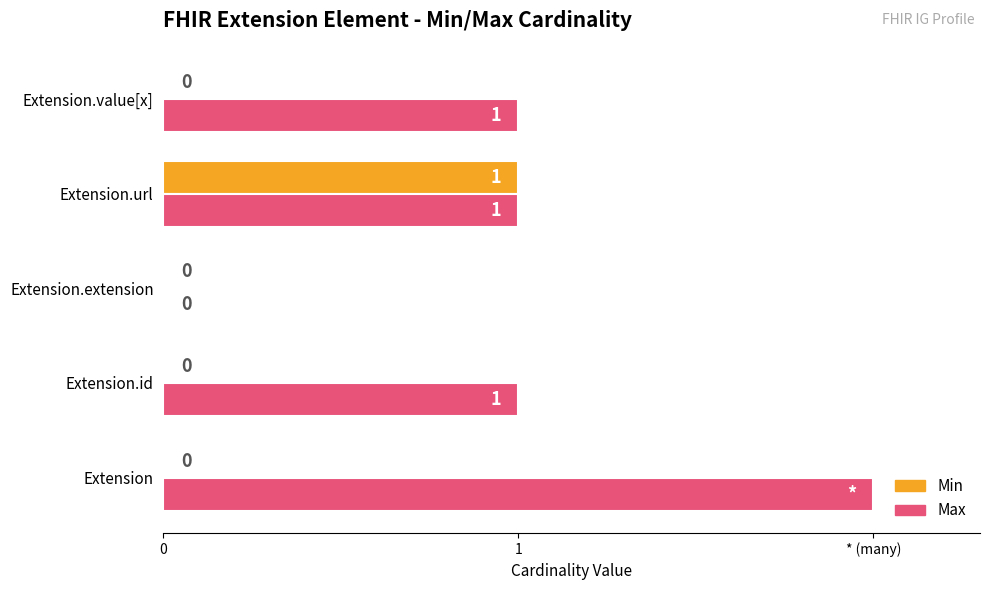

What position from the right is Extension?

5